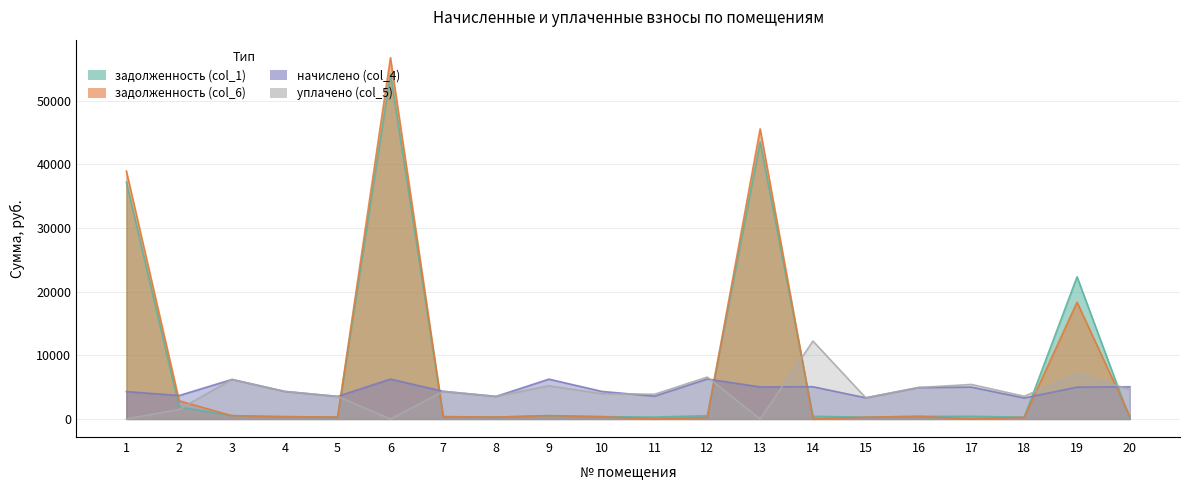

Reading left to right, transcribe all the data shown in this chart.

задолженность (col_1): 1=37193.9	2=1893.4	3=517.3	4=360.4	5=295.2	6=54195.3	7=361.5	8=295.2	9=521.0	10=360.9	11=298.4	12=523.1	13=43521.3	14=421.9	15=276.7	16=411.3	17=417.1	18=274.5	19=22324.4	20=0.0
задолженность (col_6): 1=38926.9	2=2850.8	3=517.3	4=360.4	5=295.2	6=56720.4	7=361.5	8=295.2	9=521.0	10=360.9	11=0.0	12=223.2	13=45549.1	14=0.0	15=276.7	16=411.3	17=0.0	18=274.5	19=18334.7	20=421.4
начислено (col_4): 1=4299.4	2=3682.4	3=6207.4	4=4324.8	5=3542.5	6=6264.6	7=4337.5	8=3542.5	9=6251.9	10=4331.2	11=3580.7	12=6277.3	13=5030.8	14=5062.6	15=3319.9	16=4935.4	17=5005.3	18=3294.5	19=4992.6	20=5056.2
уплачено (col_5): 1=0.0	2=1500.0	3=6207.4	4=4324.8	5=3542.5	6=0.0	7=4337.5	8=3542.5	9=5209.9	10=3970.2	11=3879.1	12=6577.2	13=0.0	14=12235.5	15=3319.9	16=4935.4	17=5422.4	18=3567.3	19=7100.0	20=4634.9